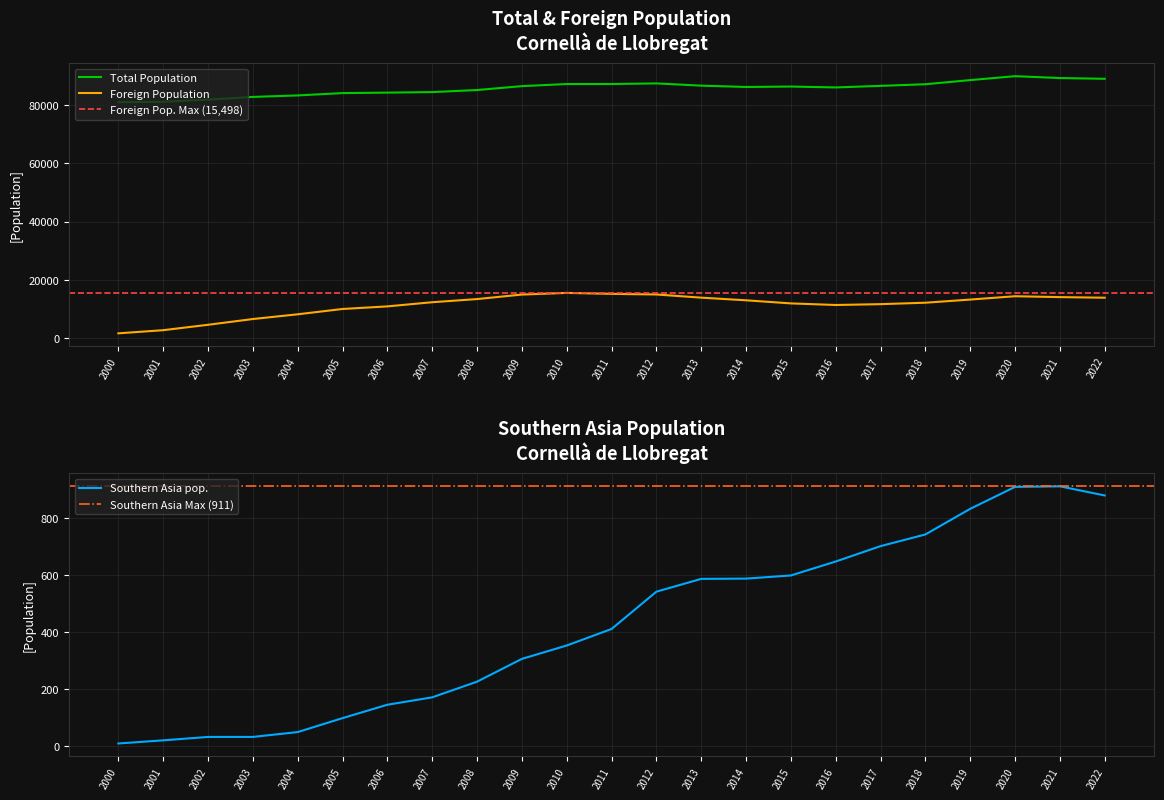

List the series in order of their peak value, lowest first.

Southern Asia pop., Foreign Population, Total Population